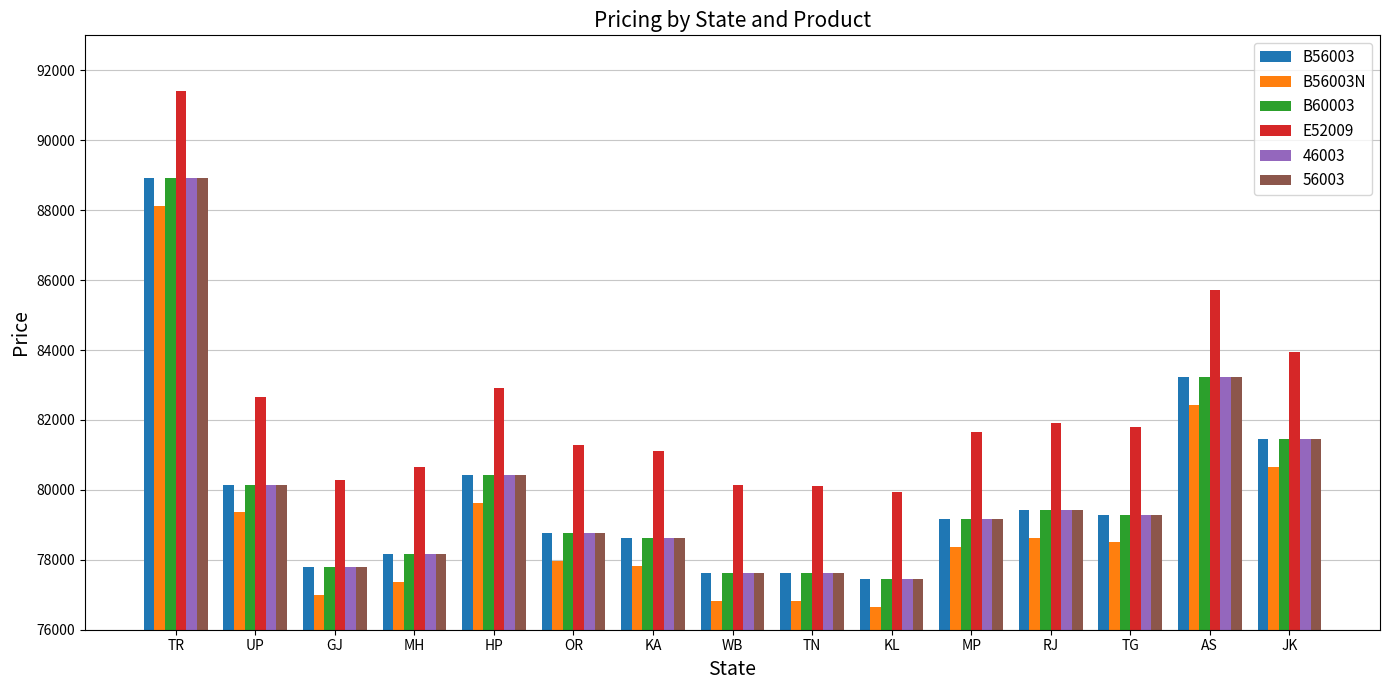

What is the label of the 15th bar from the left?

JK